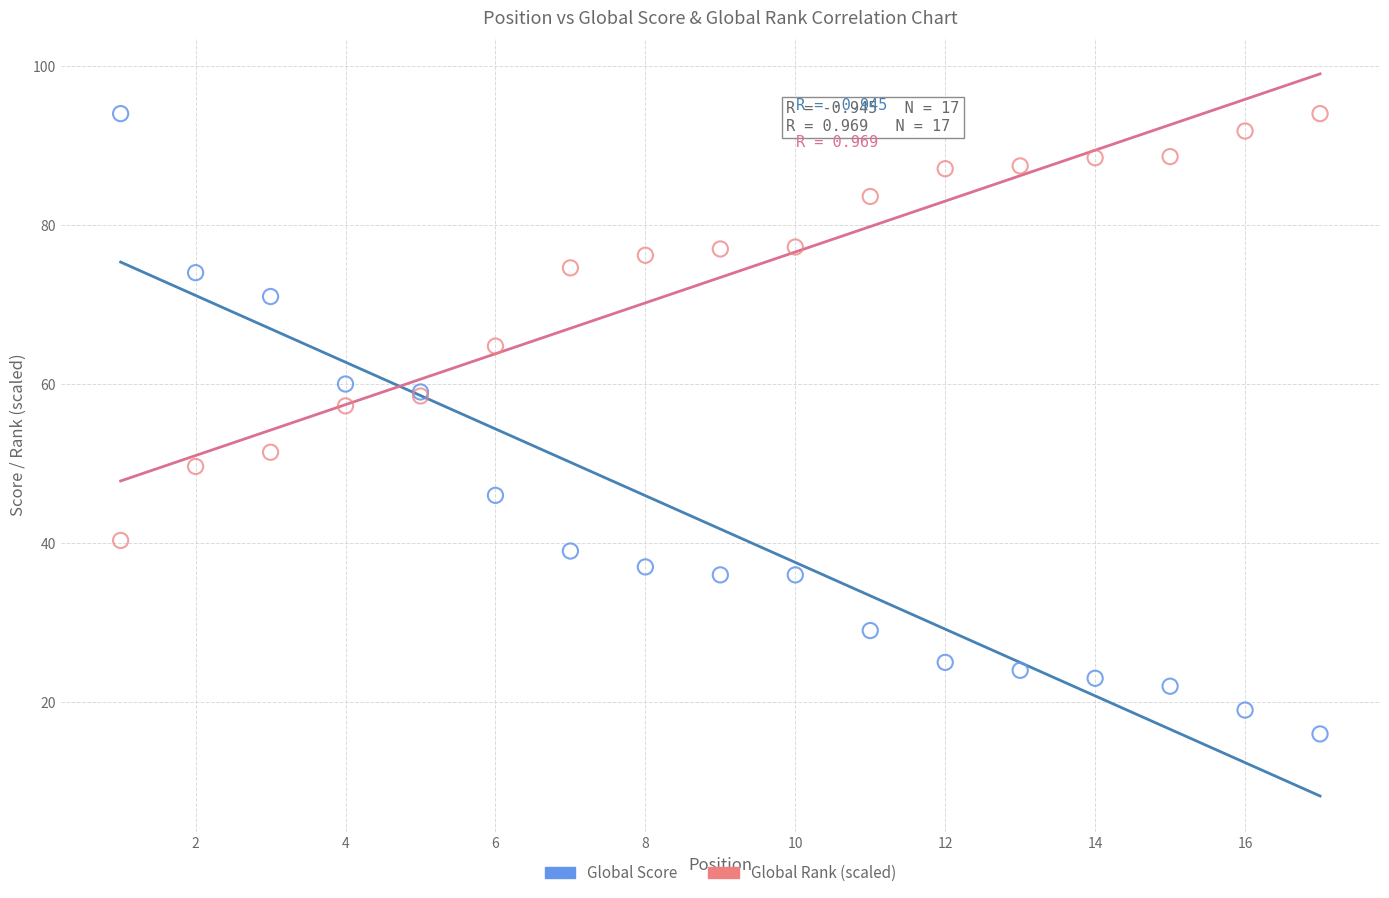

What is the X range (max minus min) for the scatter plot?

16.0